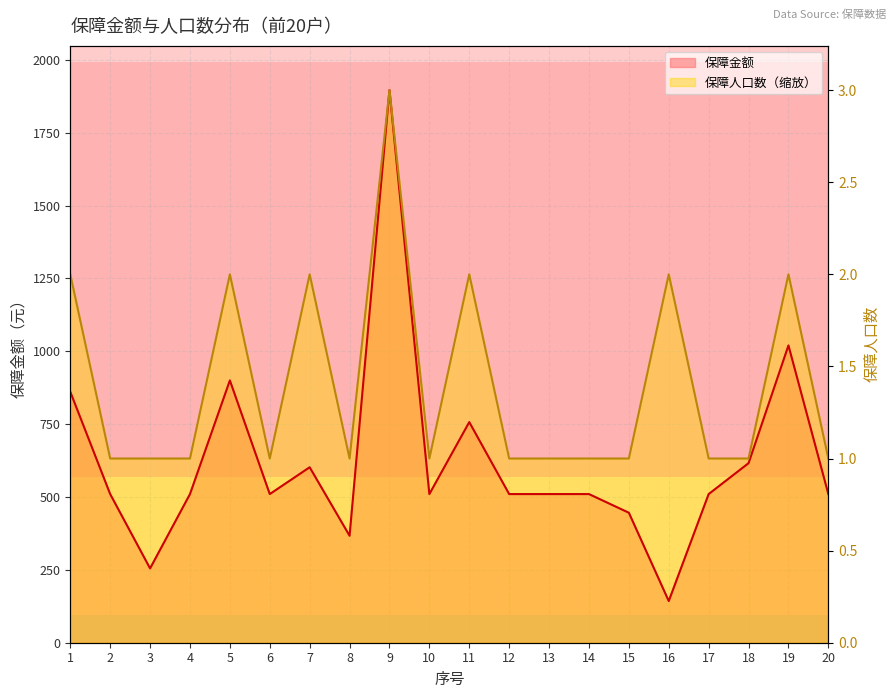

The value of 保障人口数 at 8 is 632. True or false?

True